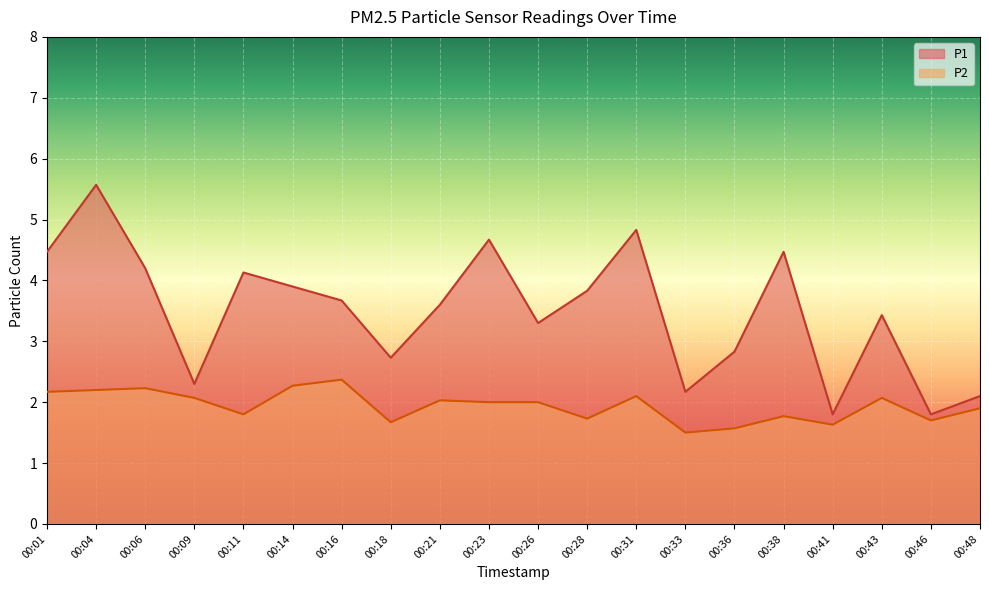

What are all the series names shown in the legend?

P1, P2